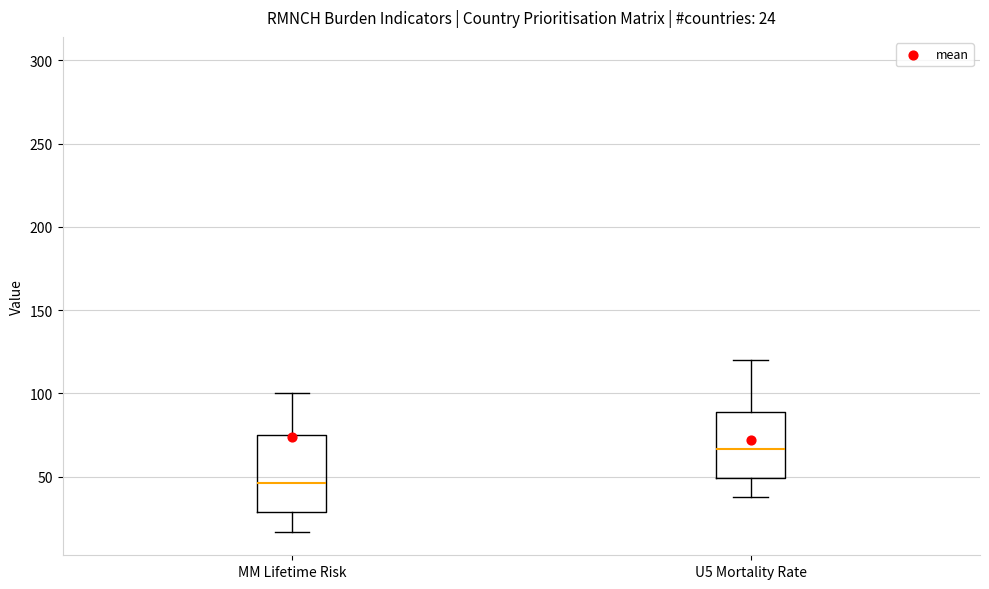

Which box has the lowest median line?

MM Lifetime Risk